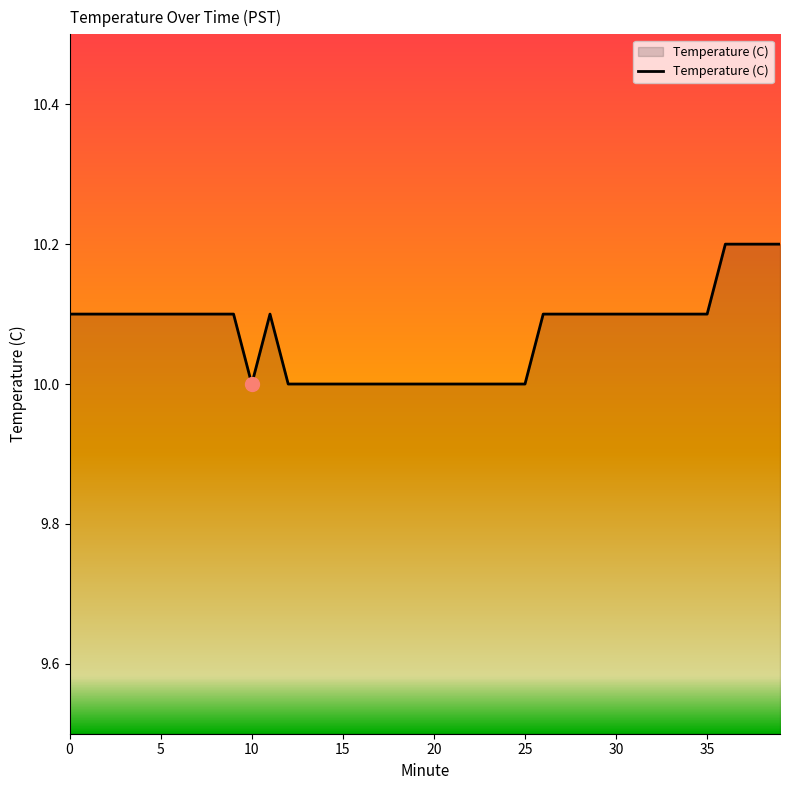

What is the greatest value displayed?

10.2